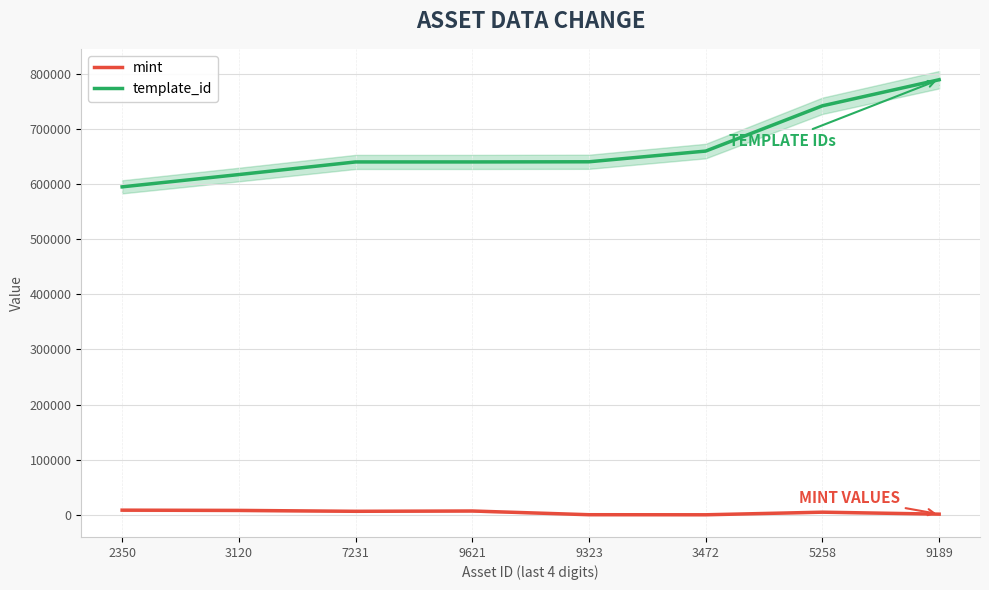

At which label is template_id closest to 692433?

3472